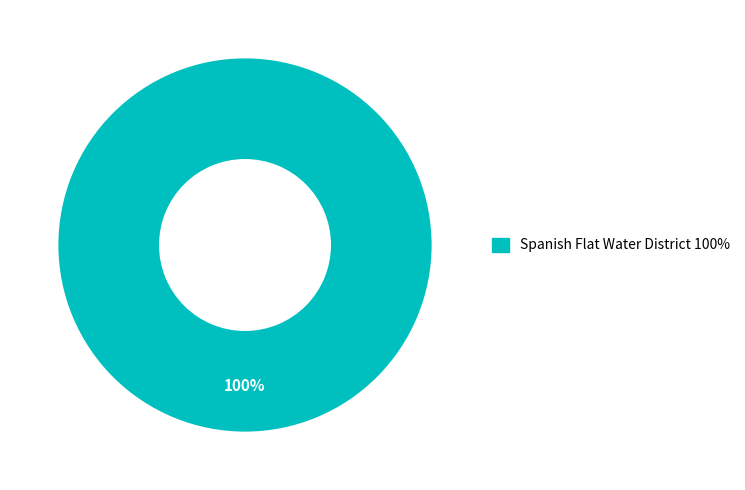

Is there a majority slice in this chart?

Yes